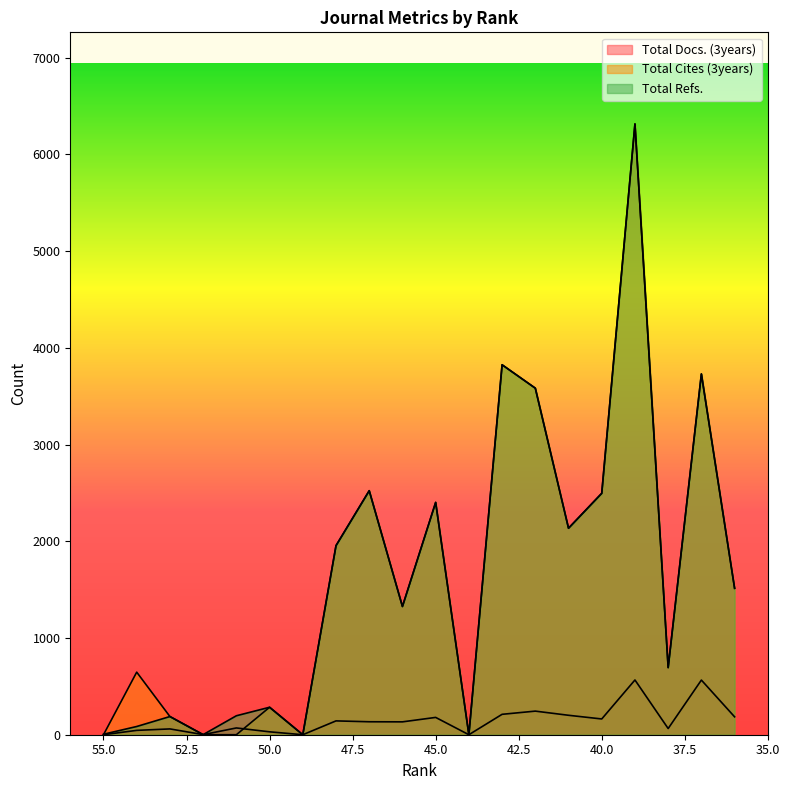

Reading left to right, transcribe all the data shown in this chart.

Total Docs. (3years): 0	45	60	1	70	30	0	143	134	133	179	0	211	244	201	163	566	64	565	185
Total Cites (3years): 0	647	188	0	0	284	0	1955	2523	1326	2402	0	3825	3583	2135	2496	6315	694	3730	1514
Total Refs.: 5	85	188	1	196	284	0	1955	2523	1326	2402	0	3825	3583	2135	2496	6315	694	3730	1514